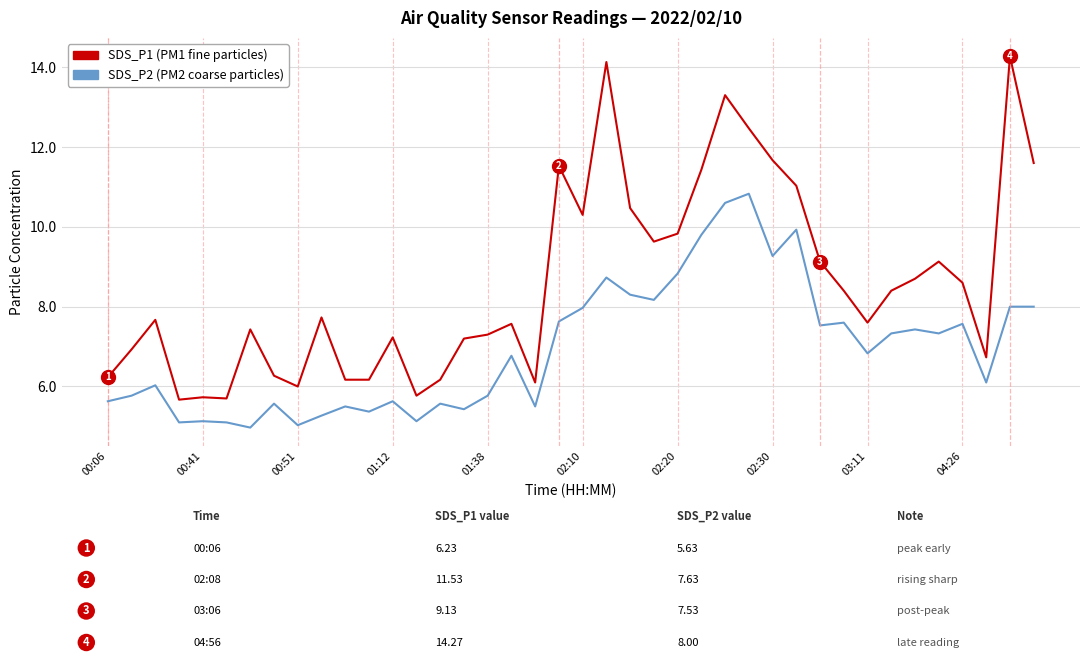

What is the greatest value displayed?

14.3